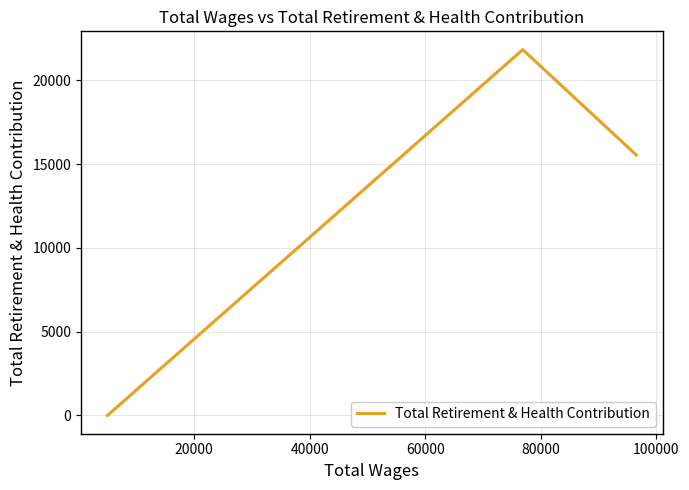

Does the chart have visible grid lines?

Yes